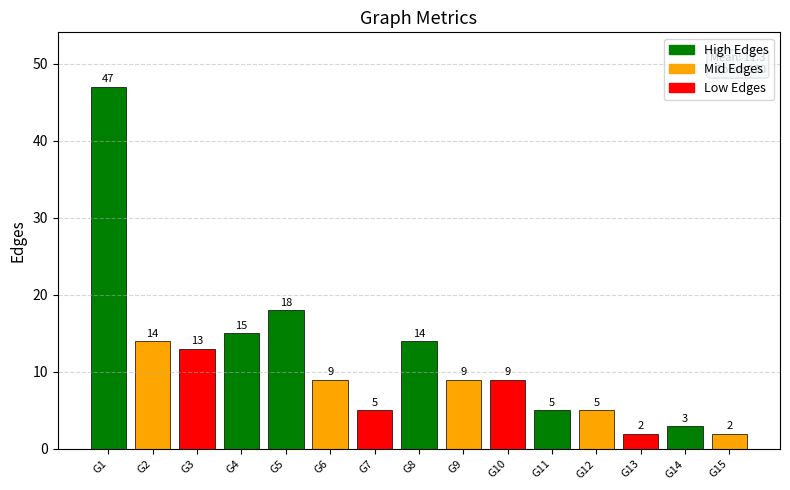

How many bars are there in total?

15